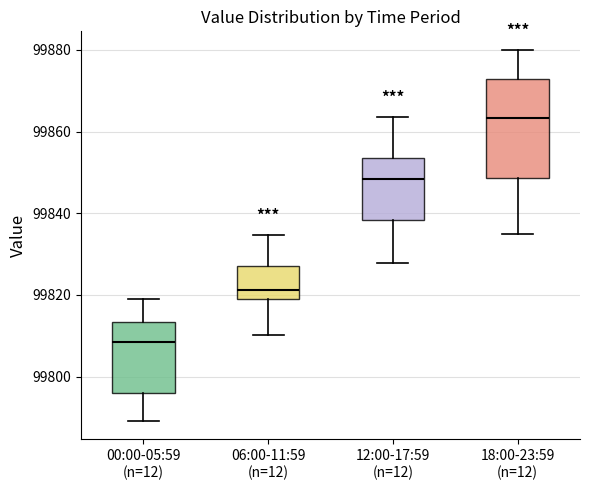

Reading left to right, read every box against the y-axis: the position of its median line, the range the box covers, and the ends of its whiskers. The values are not printed on the chart, so give them approximately, as read against the axis.

00:00-05:59 (n=12): median 99808, box 99796 to 99814, whiskers 99790 to 99818
06:00-11:59 (n=12): median 99822, box 99818 to 99828, whiskers 99810 to 99834
12:00-17:59 (n=12): median 99848, box 99838 to 99854, whiskers 99828 to 99864
18:00-23:59 (n=12): median 99864, box 99848 to 99872, whiskers 99836 to 99880